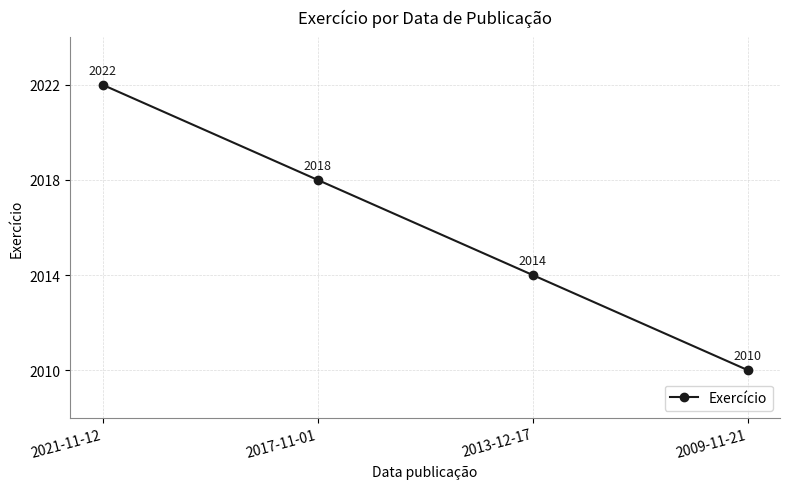

Reading right to left, extract all data points from this chart.

2010	2014	2018	2022